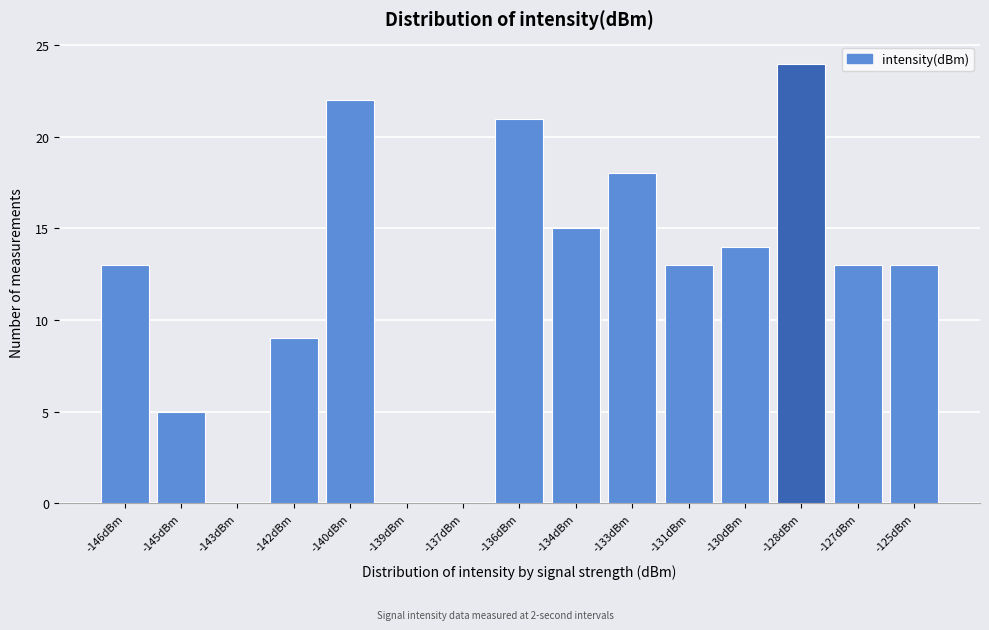

Reading left to right, list all the values displayed in this chart.

-146dBm=13	-145dBm=5	-143dBm=0	-142dBm=9	-140dBm=22	-139dBm=0	-137dBm=0	-136dBm=21	-134dBm=15	-133dBm=18	-131dBm=13	-130dBm=14	-128dBm=24	-127dBm=13	-125dBm=13